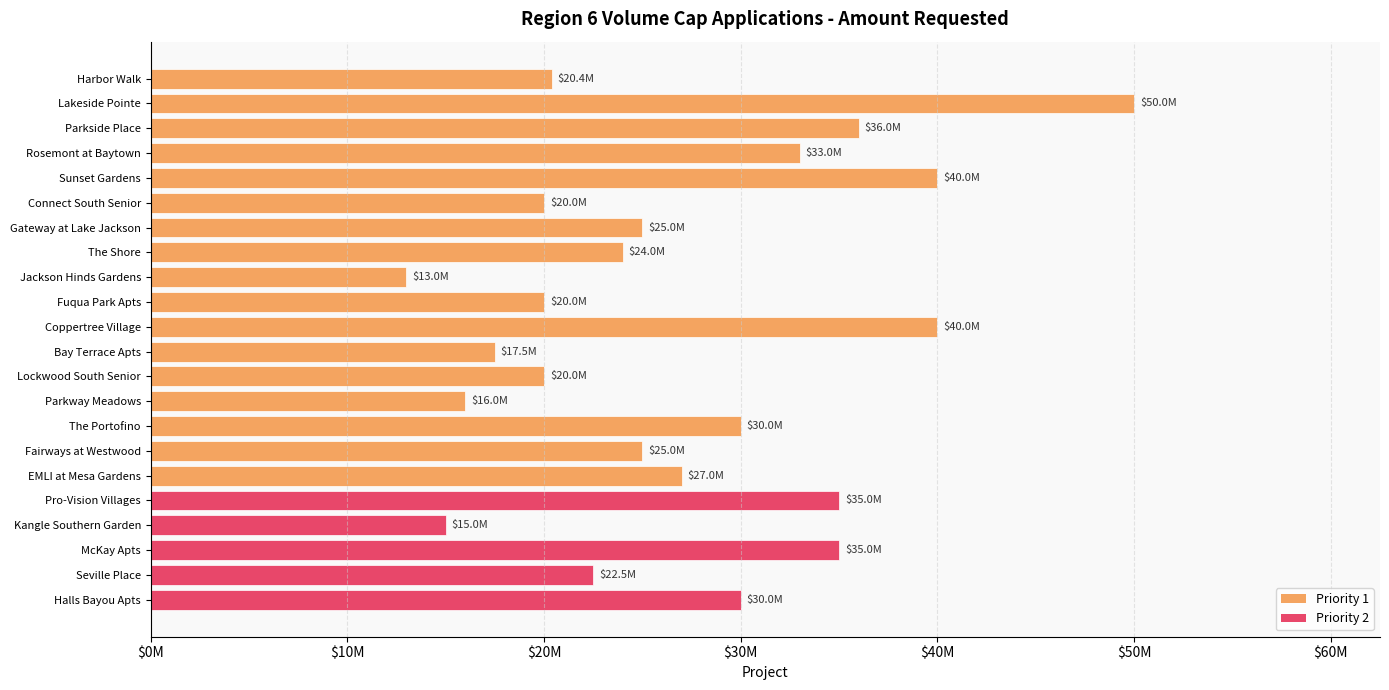

Does the chart contain any negative values?

No